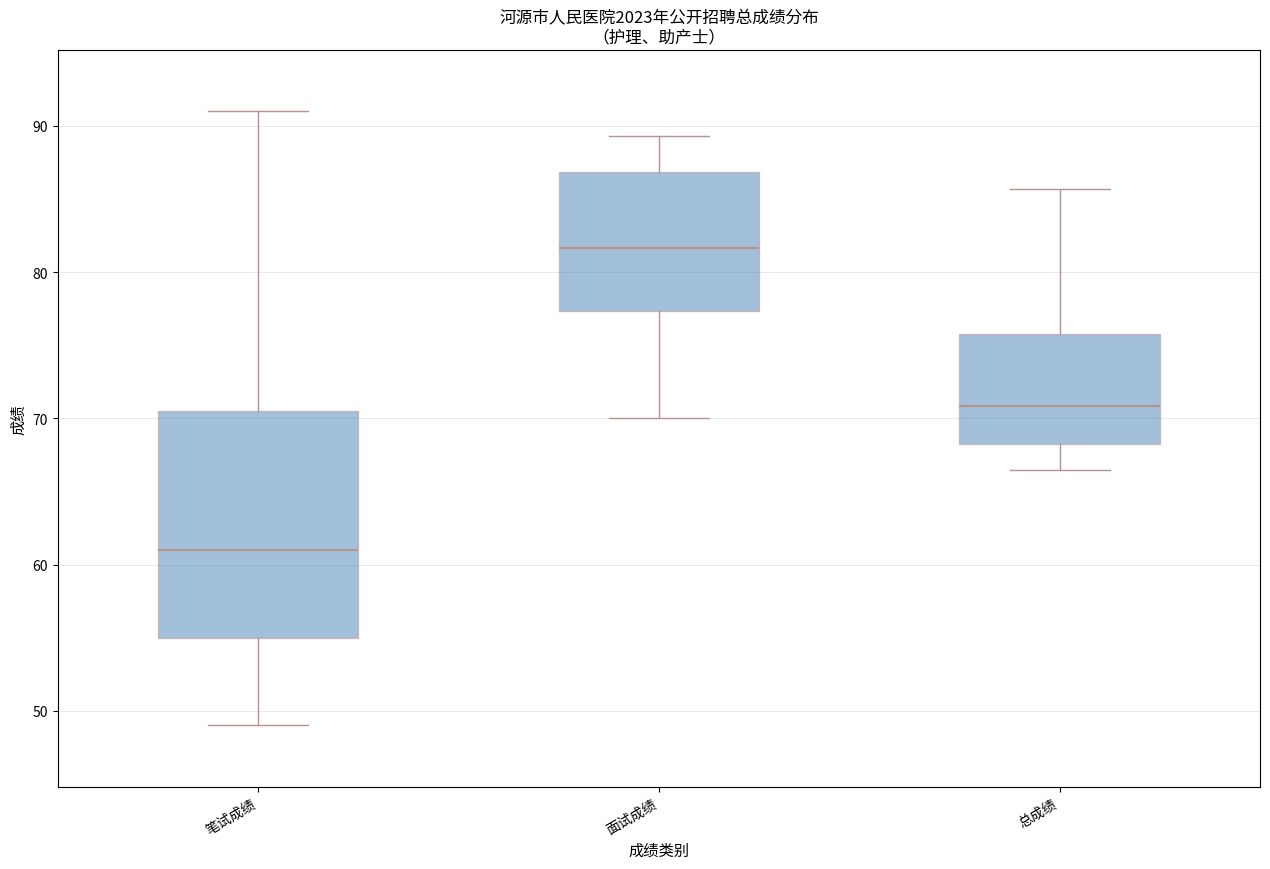

Comparing the boxes themselves (not the whiskers), which one is the tallest?

笔试成绩